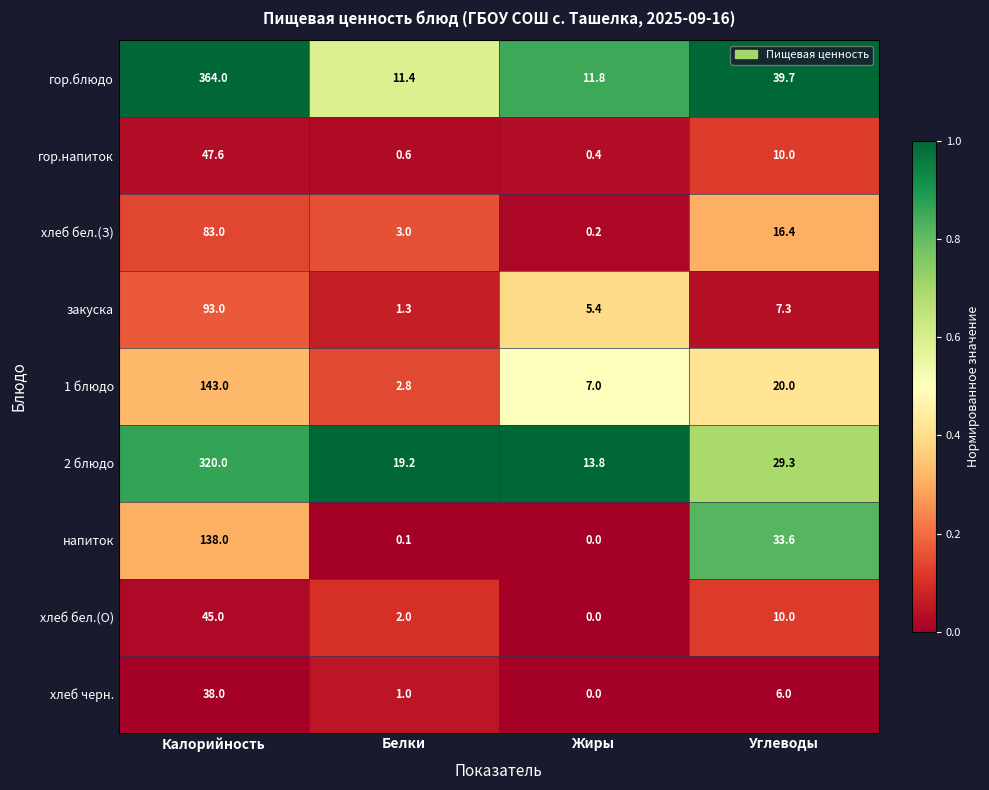

The value of 2 блюдо at Калорийность is 488.1. True or false?

False